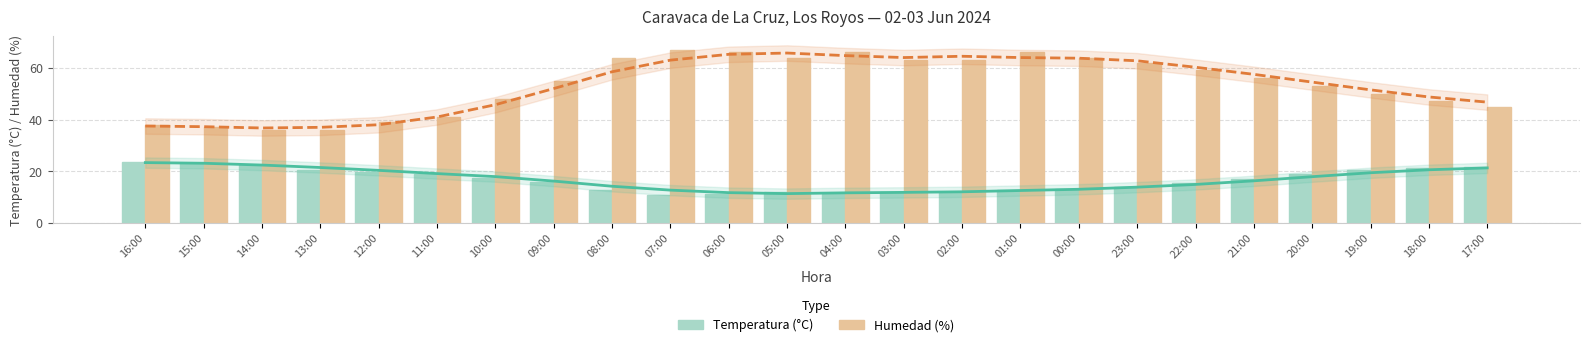

The value of Humedad (%) at 21:00 is 56.0. True or false?

True